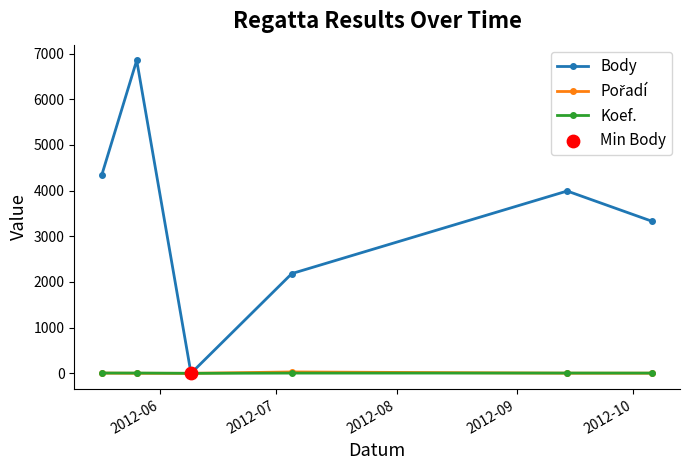

Which series has the largest total across all categories?

Body